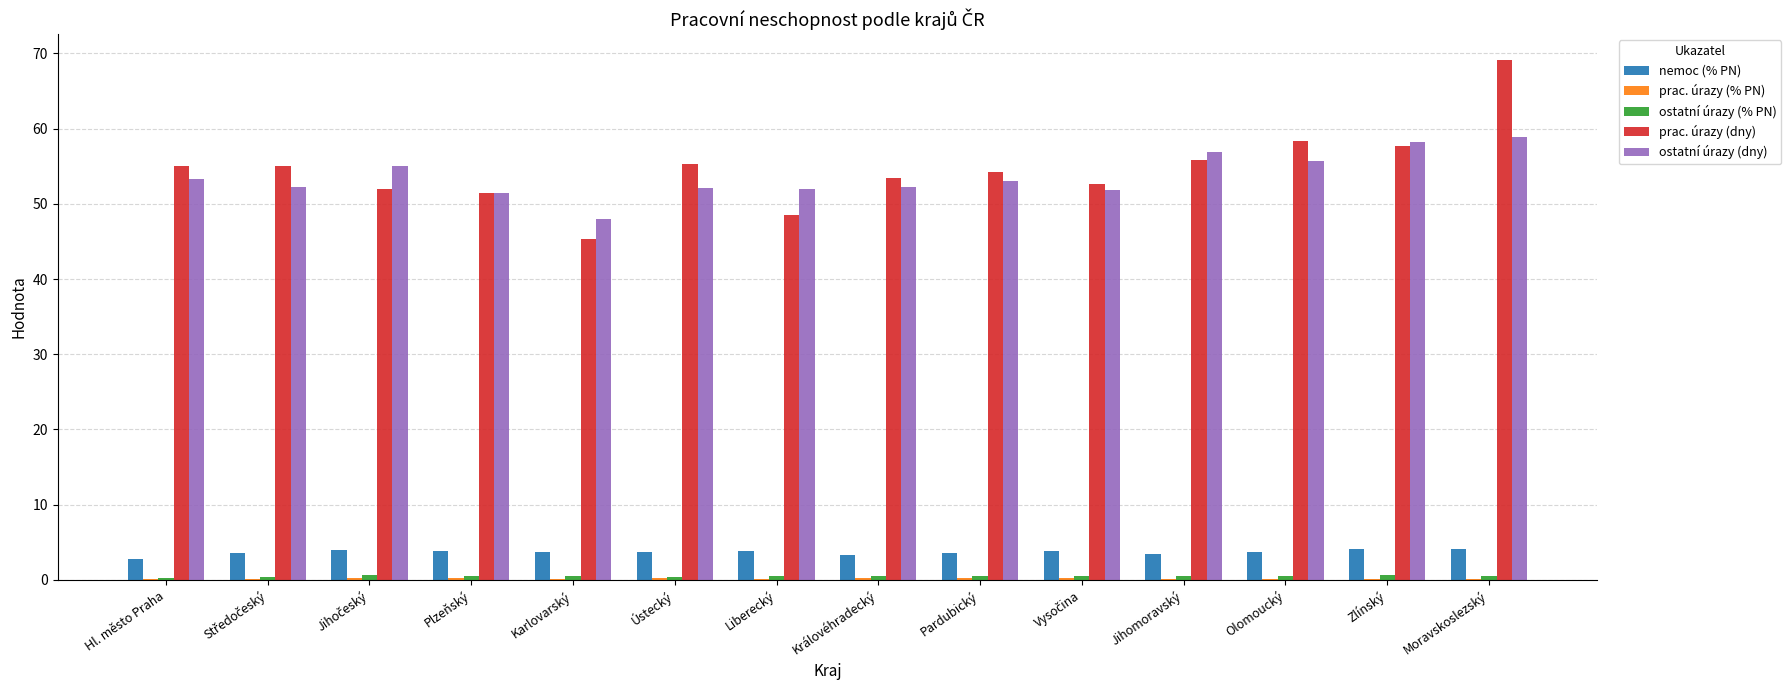

Is the value of nemoc (% PN) at Moravskoslezský greater than the value of prac. úrazy (dny) at Ústecký?

No